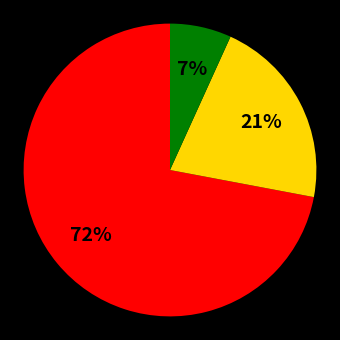

To the nearest percent, what is the average slice percentage?

33%